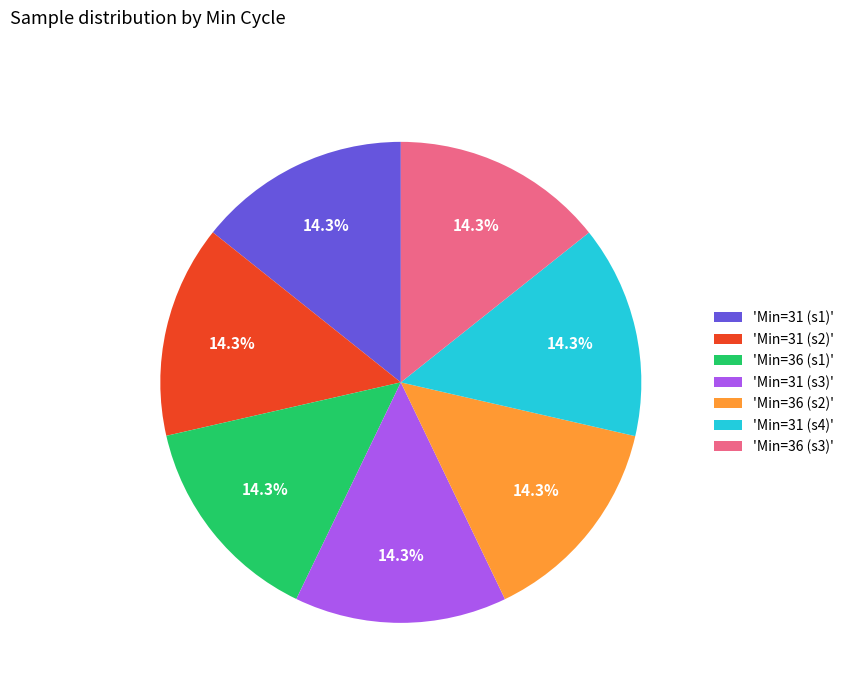

How much of the chart is everything except 'Min=36 (s3)'?

85.7%